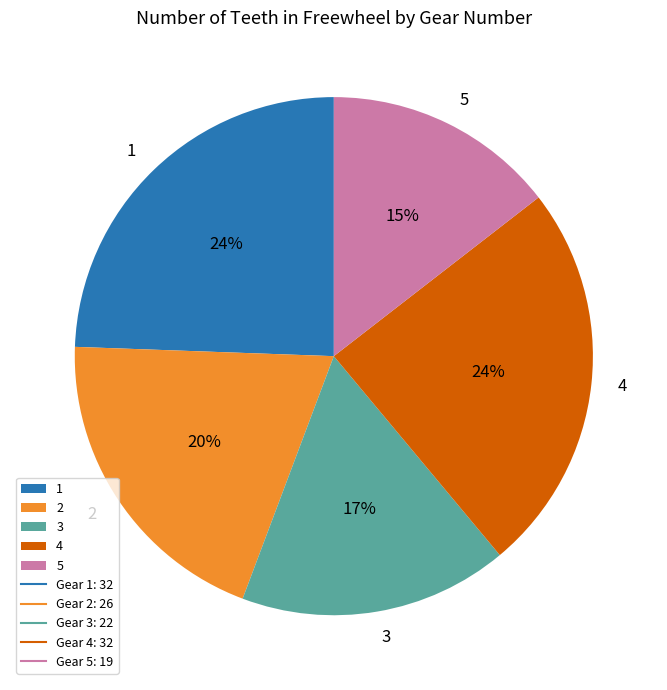

Is there any slice that represents more than half of the pie?

No